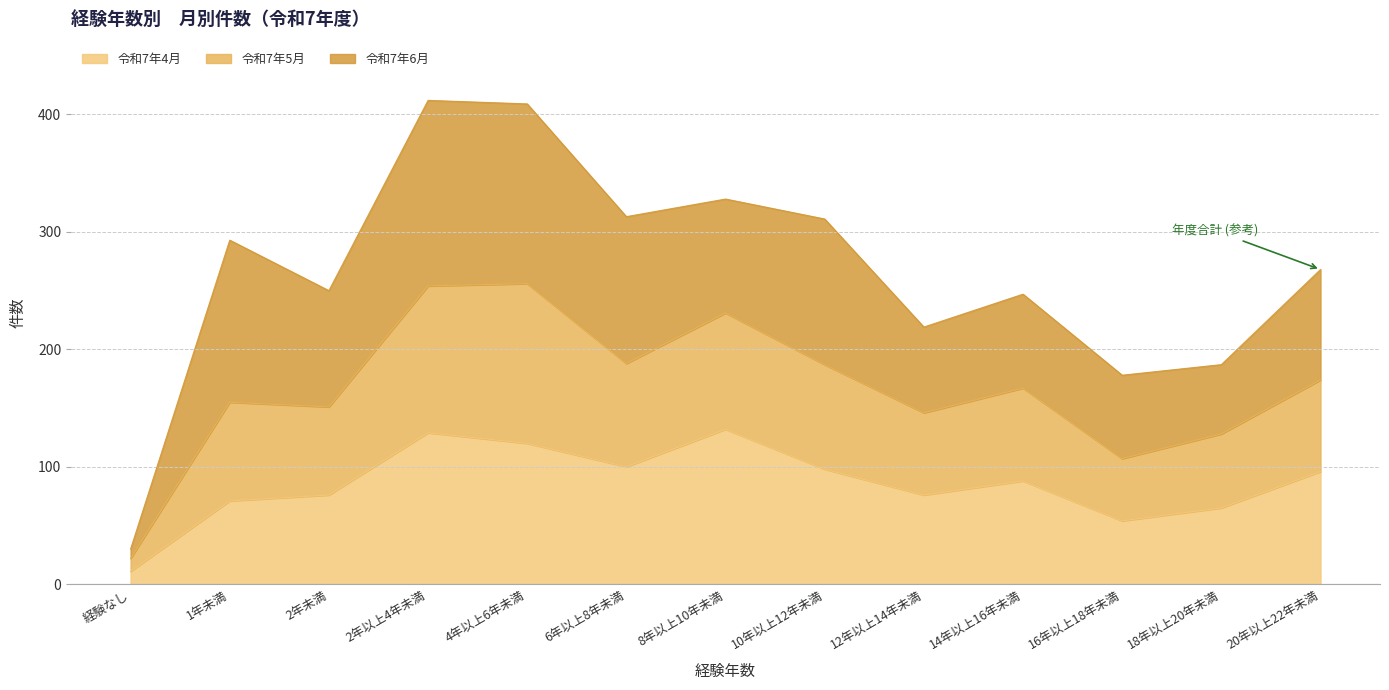

True or false: 令和7年4月 has a value of 76 at 12年以上14年未満.

True